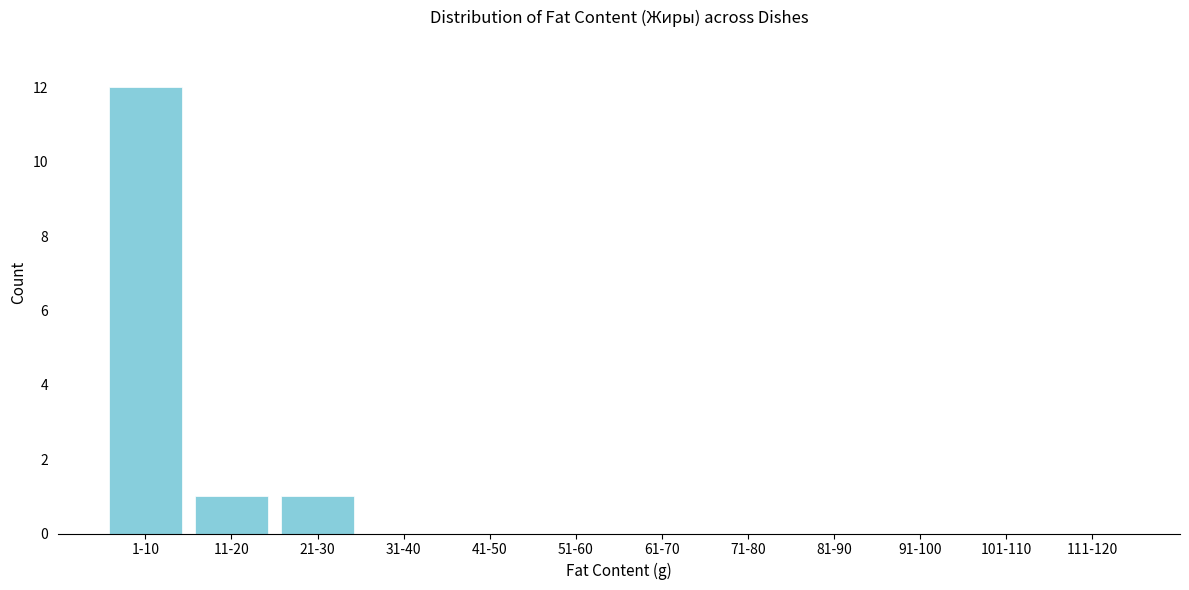

Reading right to left, extract all data points from this chart.

111-120=0	101-110=0	91-100=0	81-90=0	71-80=0	61-70=0	51-60=0	41-50=0	31-40=0	21-30=1	11-20=1	1-10=12